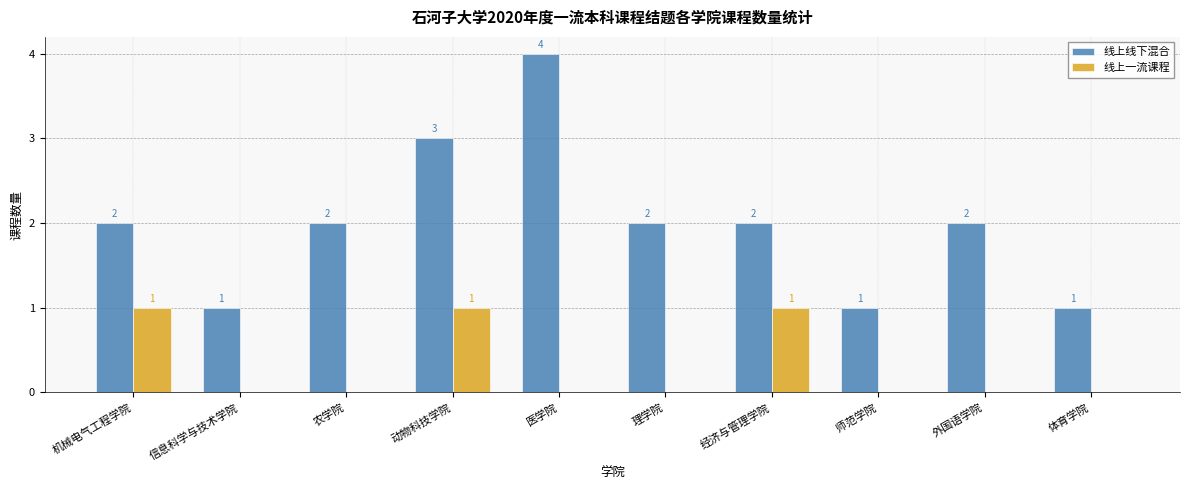

How many distinct data groups are displayed?

2